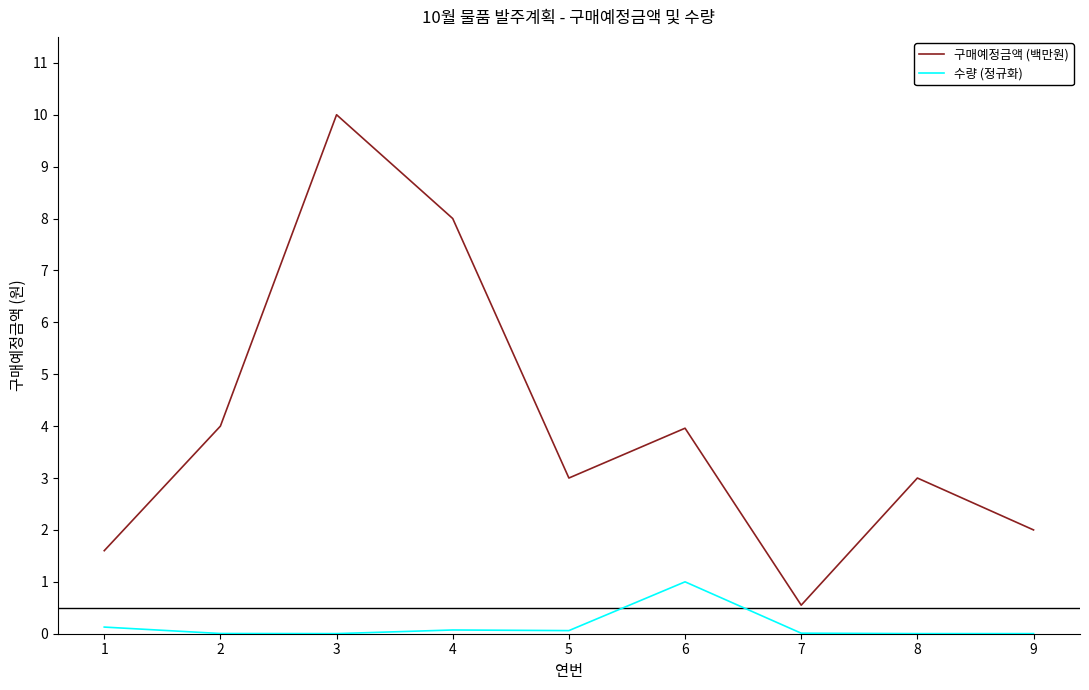

Between 1 and 4, which series saw the biggest shift?

구매예정금액 (백만원)